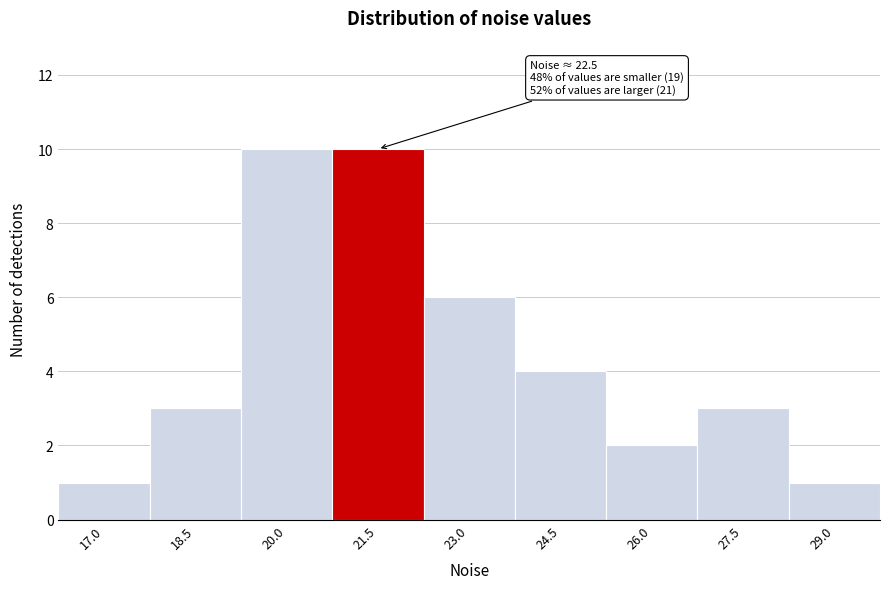

Reading left to right, list all the values displayed in this chart.

1	3	10	10	6	4	2	3	1